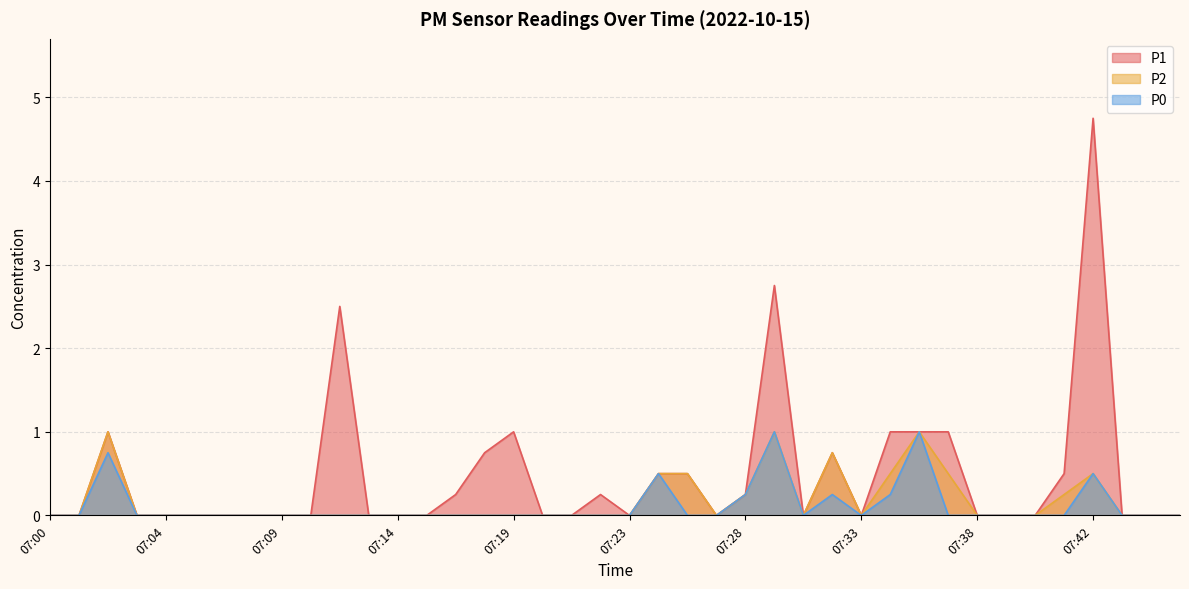

What is the difference between the second highest and second lowest values in the P2 series?

1.0